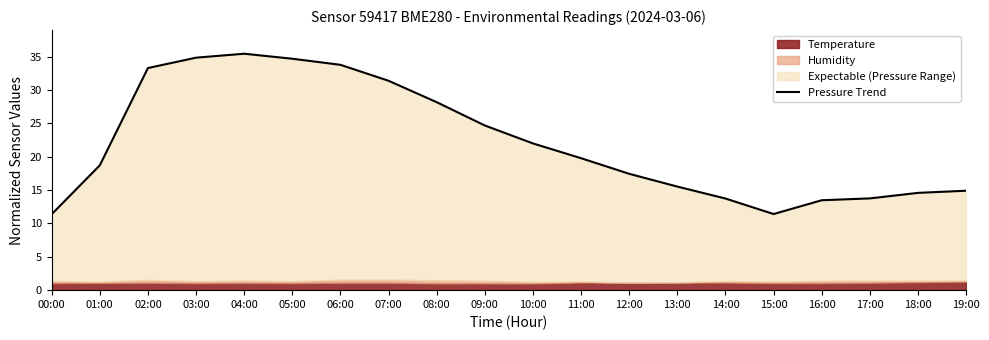

Read the value at 00:00.

11.4